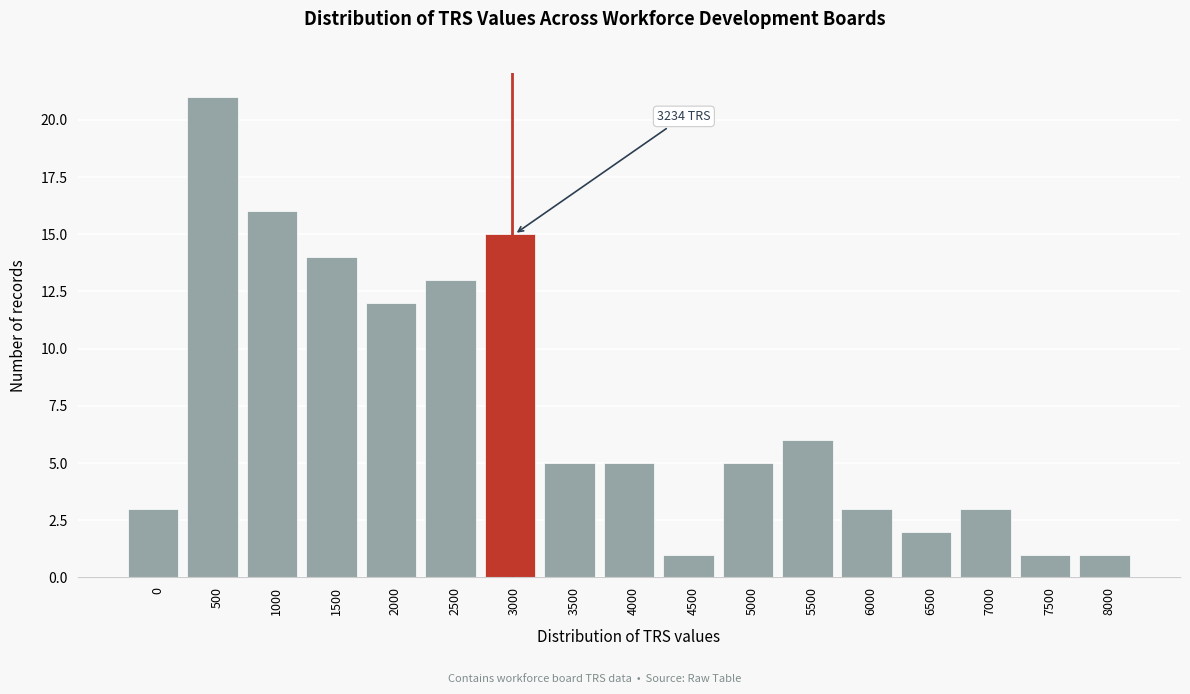

Reading left to right, extract all data points from this chart.

3	21	16	14	12	13	15	5	5	1	5	6	3	2	3	1	1